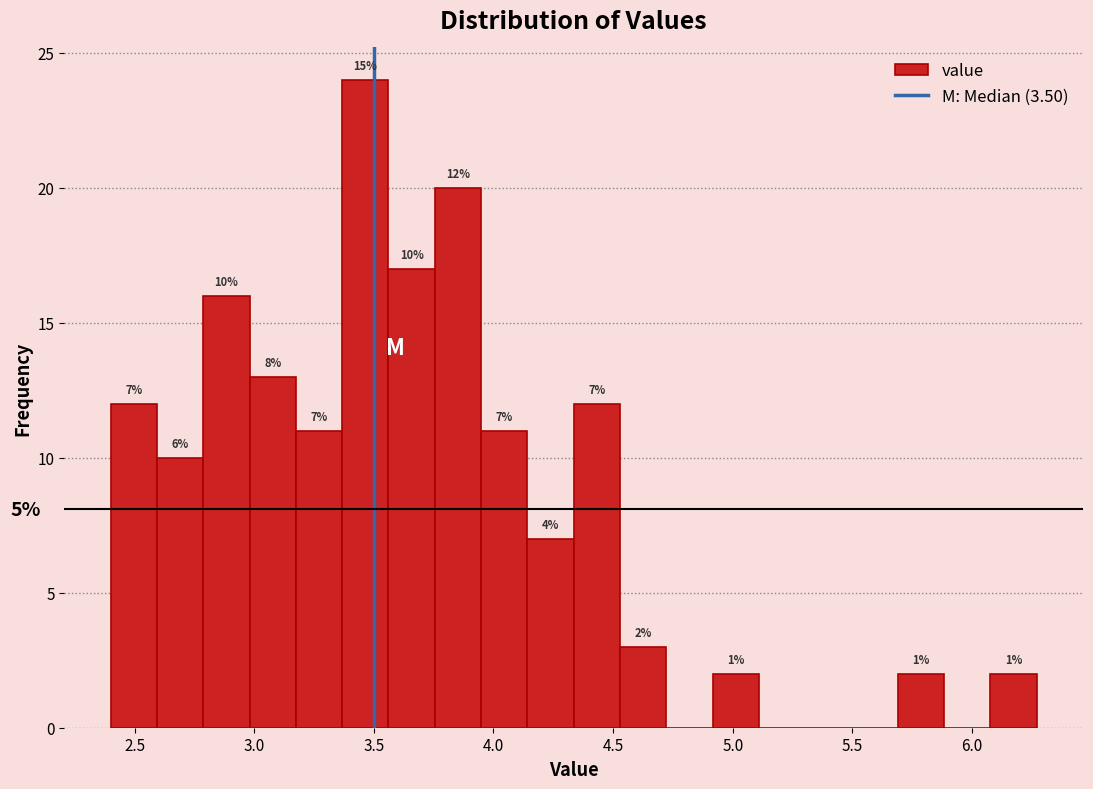

Read against the x-axis, roughly where is the centre of the tallest bar?

3.45